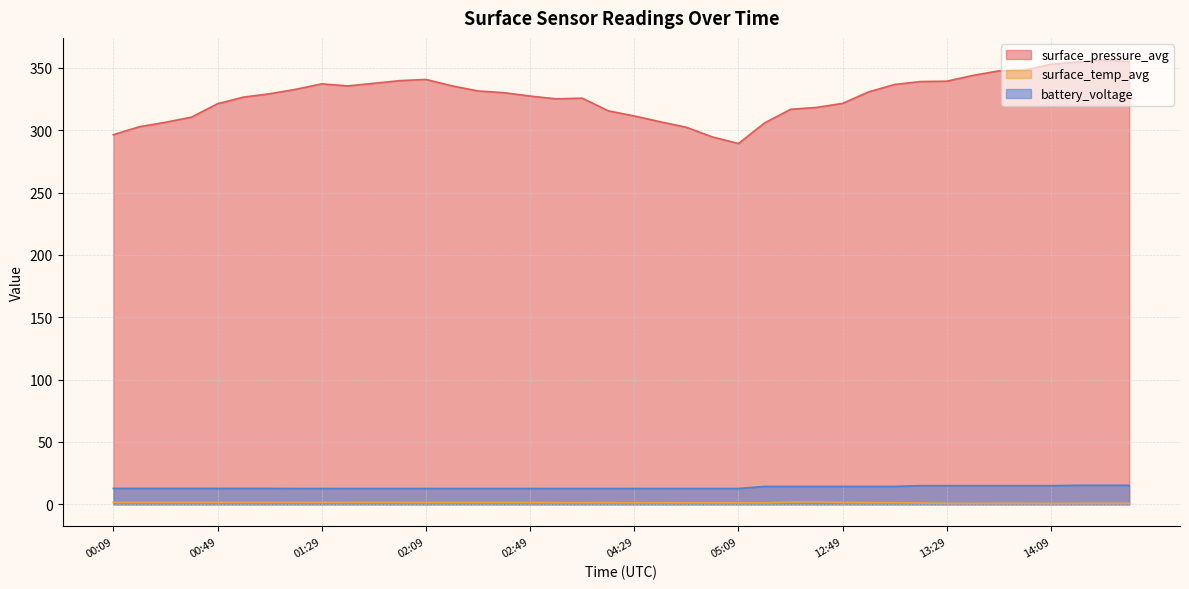

Where is the first local minimum for surface_temp_avg?

12:19